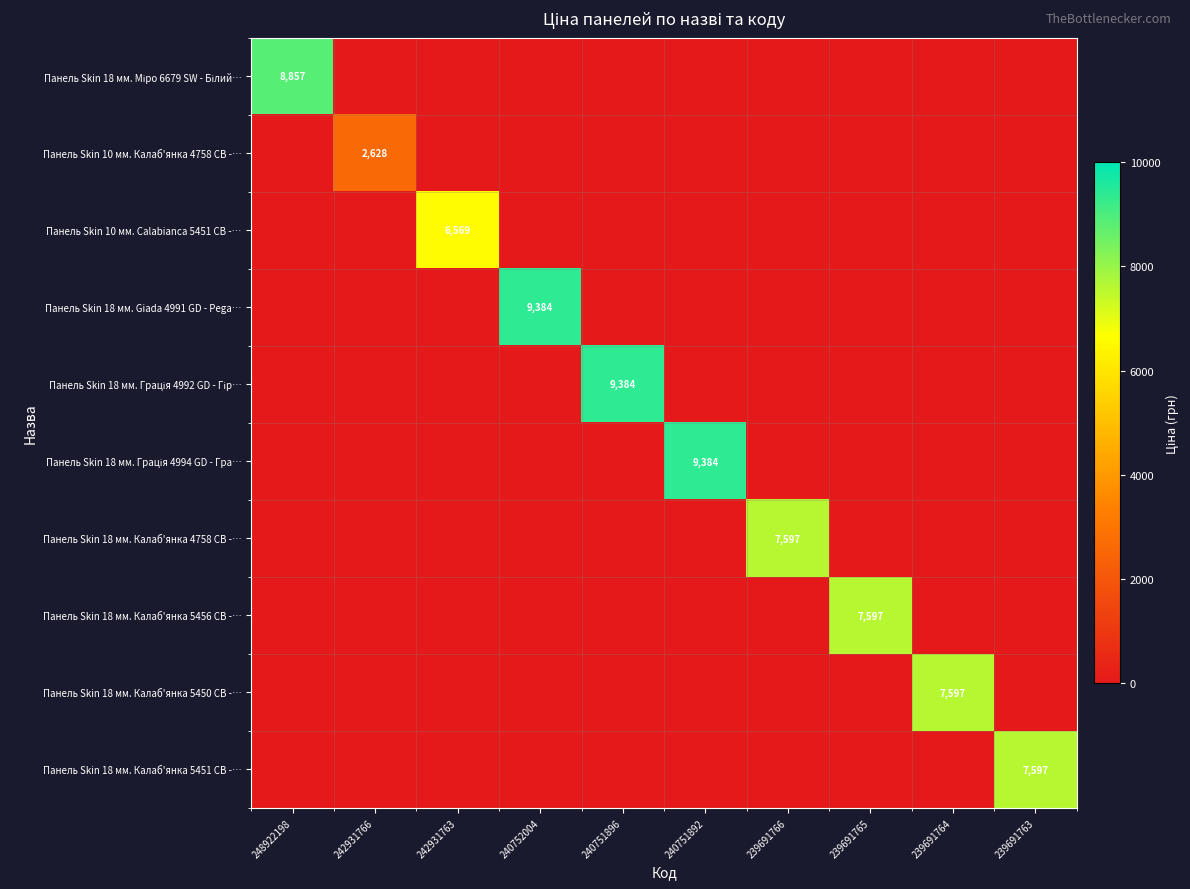

The value of Панель Skin 18 мм. Калаб'янка 5451 CB -… at 239691763 is 7597. True or false?

True